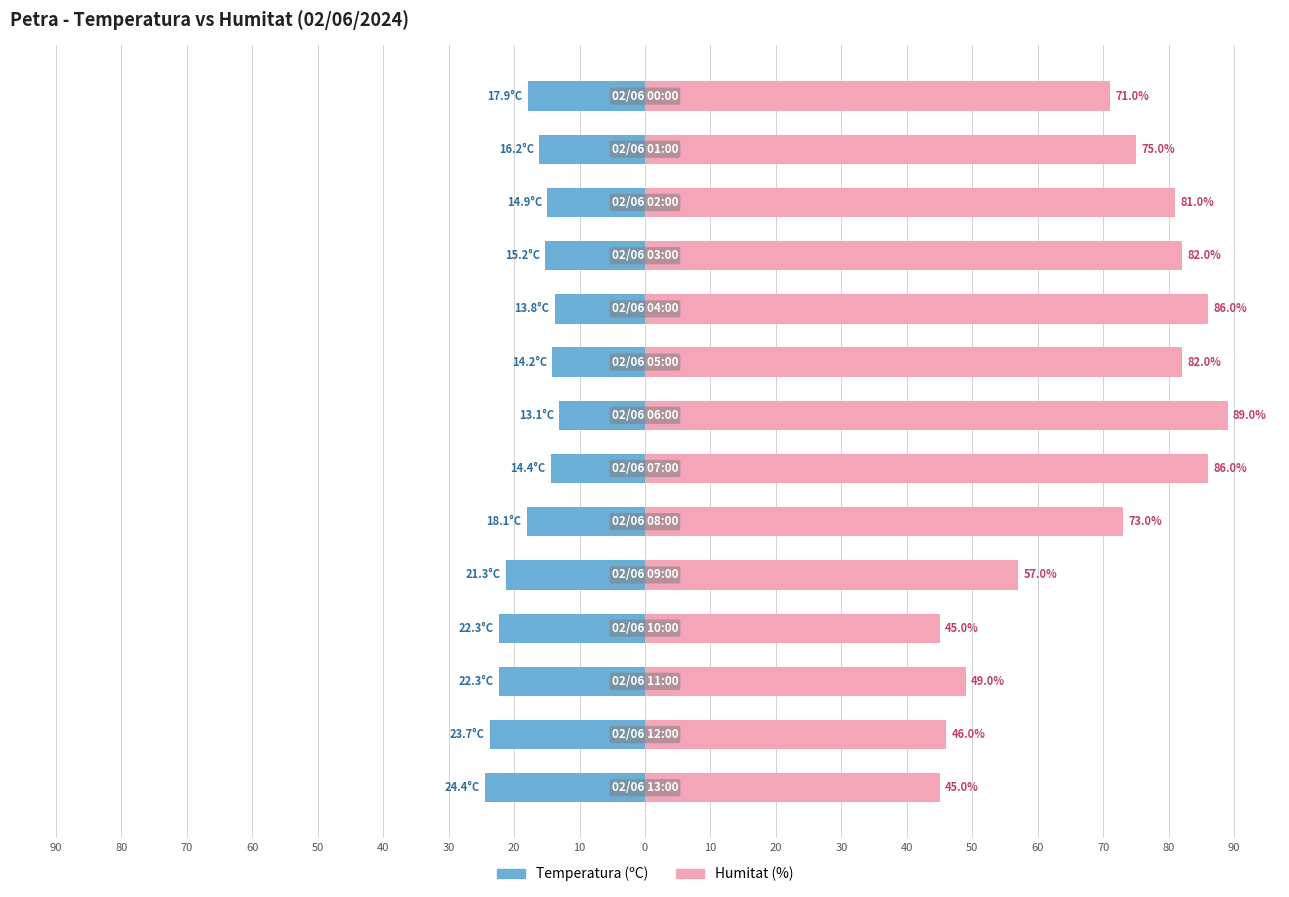

Reading right to left, extract all data points from this chart.

Temperatura (ºC): 40=-17.9	30=-16.2	20=-14.9	10=-15.2	0=-13.8	90=-14.2	80=-13.1	70=-14.4	60=-18.1	50=-21.3	40=-22.3	30=-22.3	20=-23.7	10=-24.4
Humitat (%): 40=71.0	30=75.0	20=81.0	10=82.0	0=86.0	90=82.0	80=89.0	70=86.0	60=73.0	50=57.0	40=45.0	30=49.0	20=46.0	10=45.0